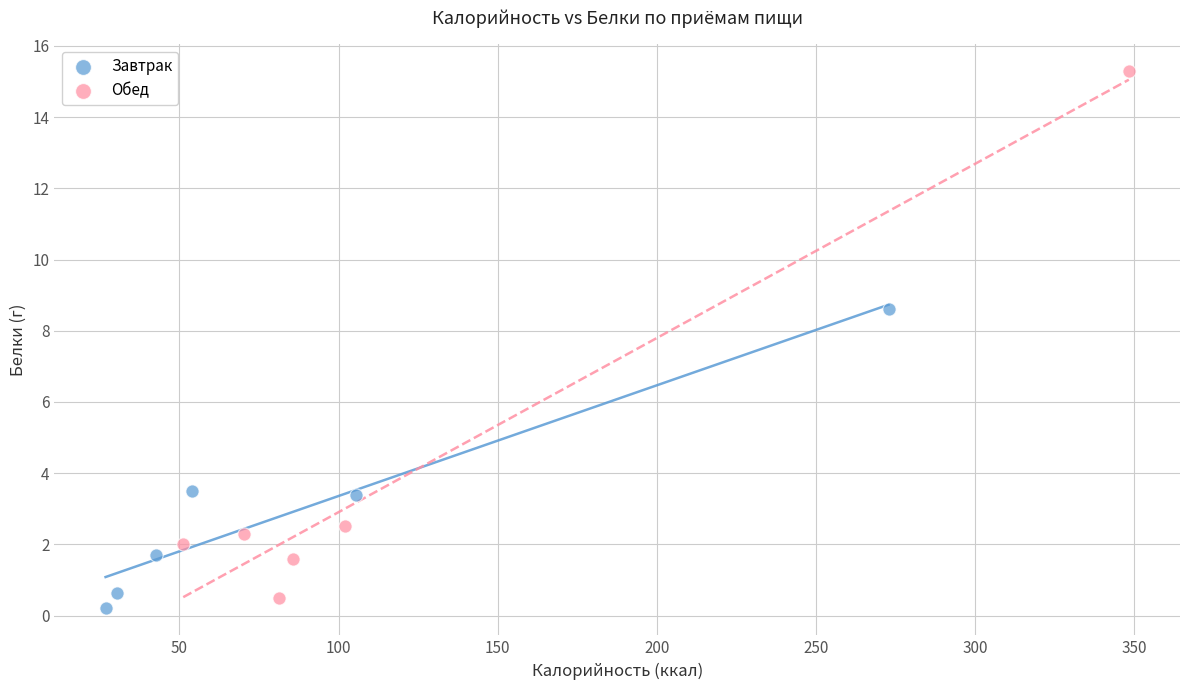

Which series has the widest spread of Y values?

Обед